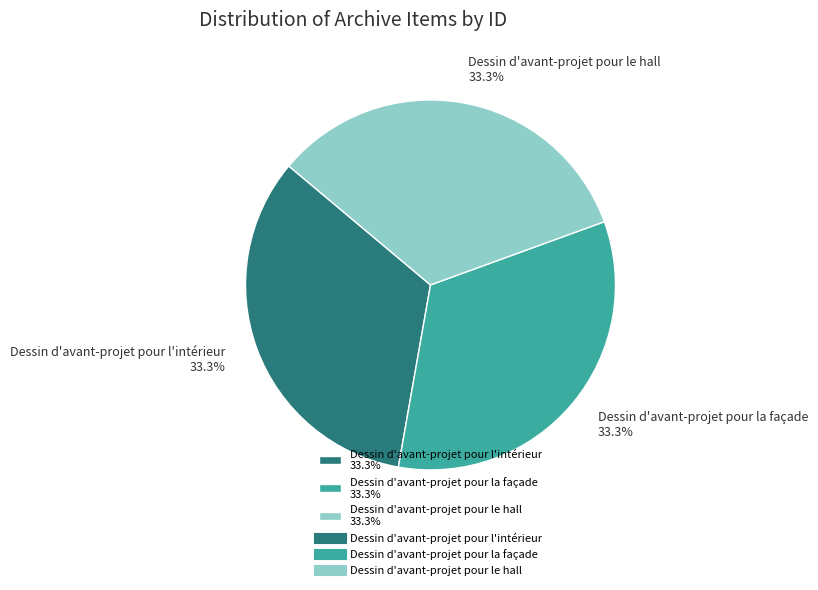

Is there a majority slice in this chart?

No